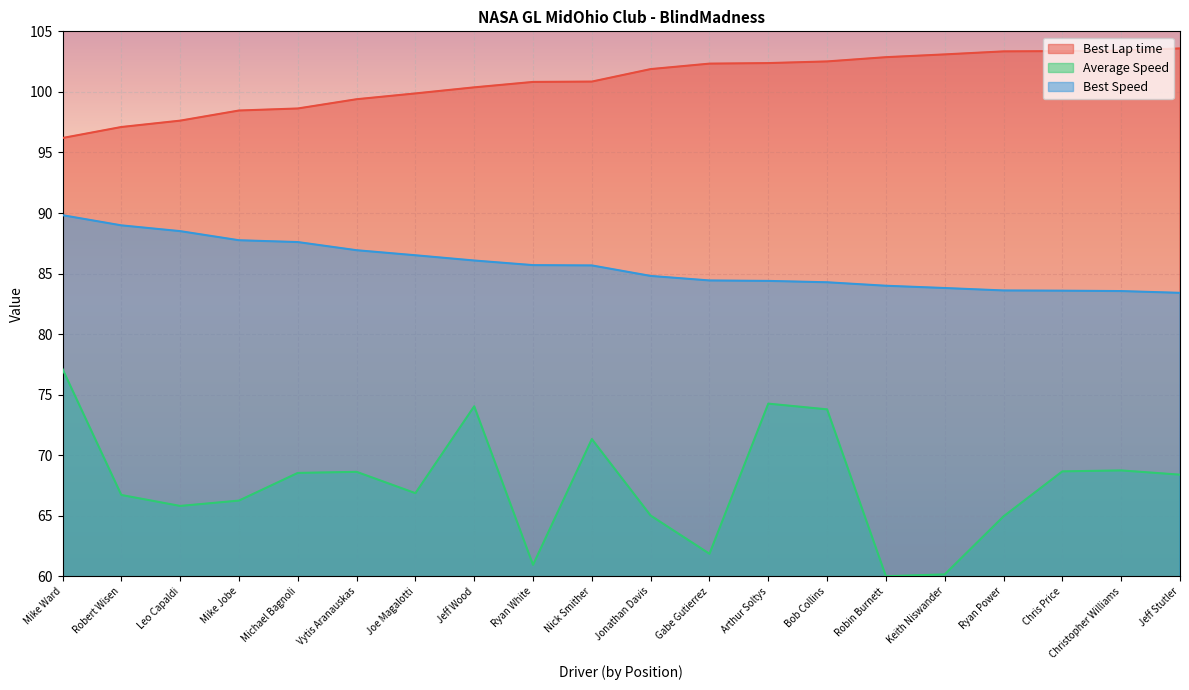

Does the chart display data point markers on the line(s)?

No